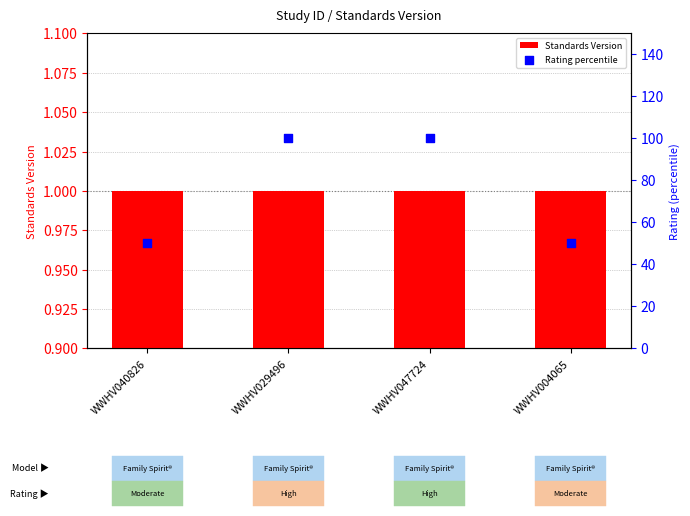

What are all the series names shown in the legend?

Standards Version, Rating percentile